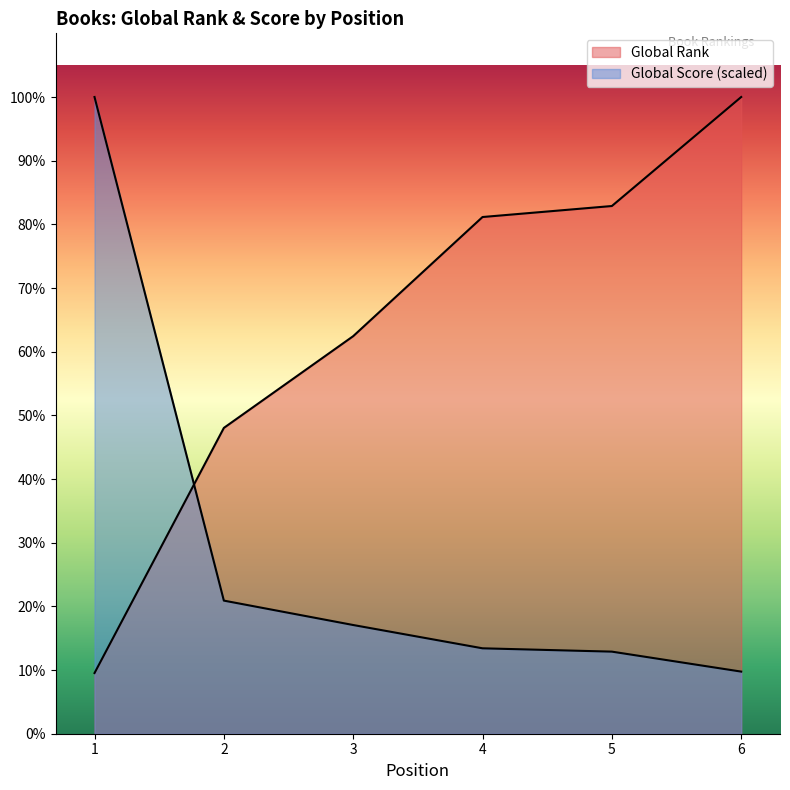

Does the chart display data point markers on the line(s)?

No